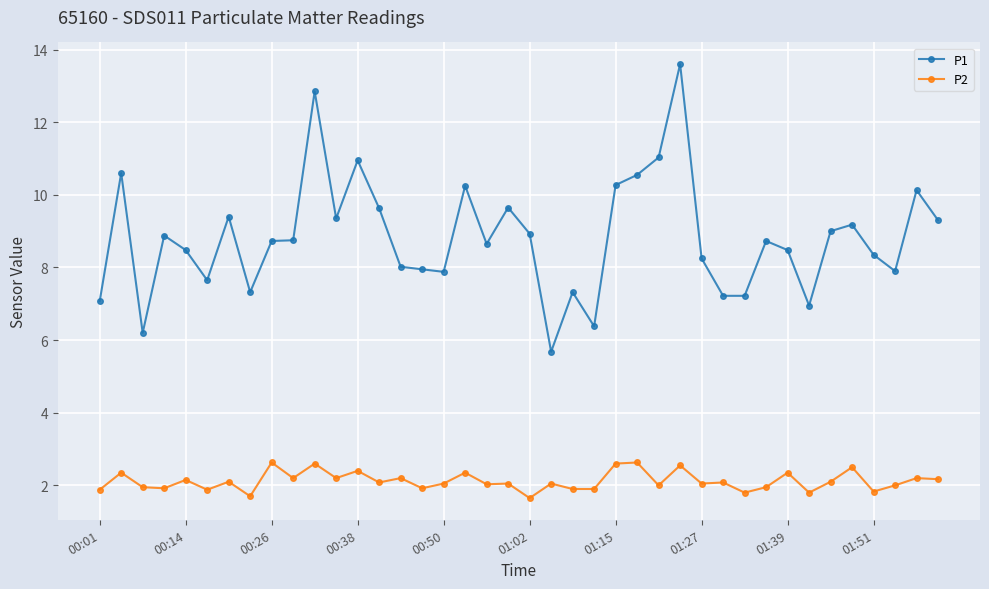

Which series has the largest range (max minus min)?

P1